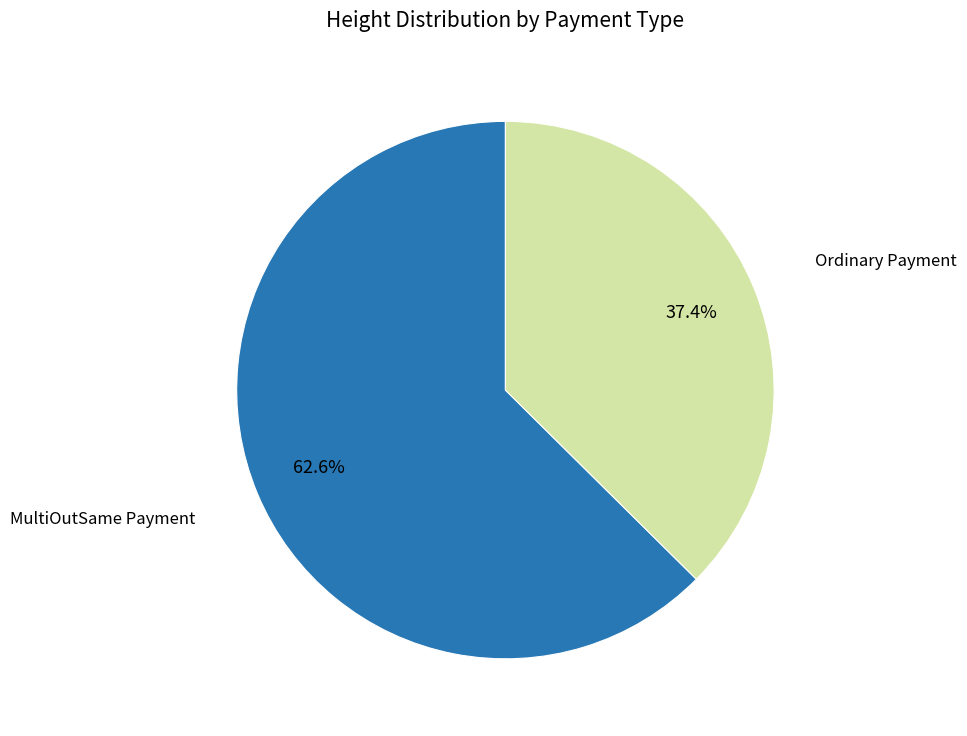

Is there any slice that represents more than half of the pie?

Yes